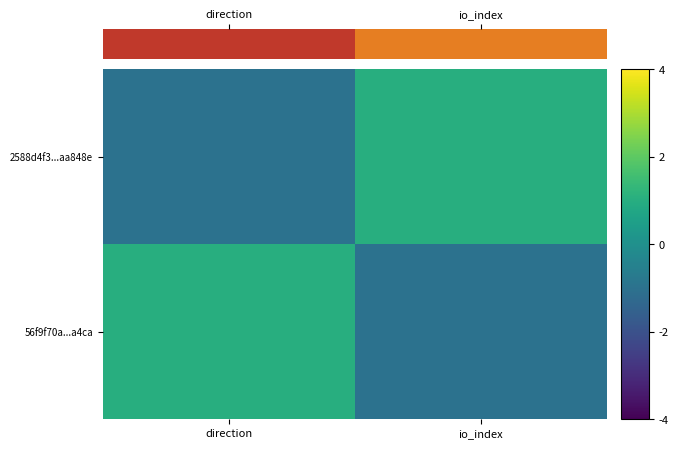

Reading left to right, transcribe all the data shown in this chart.

2588d4f3...aa848e: direction=-1	io_index=1
56f9f70a...a4ca: direction=1	io_index=-1